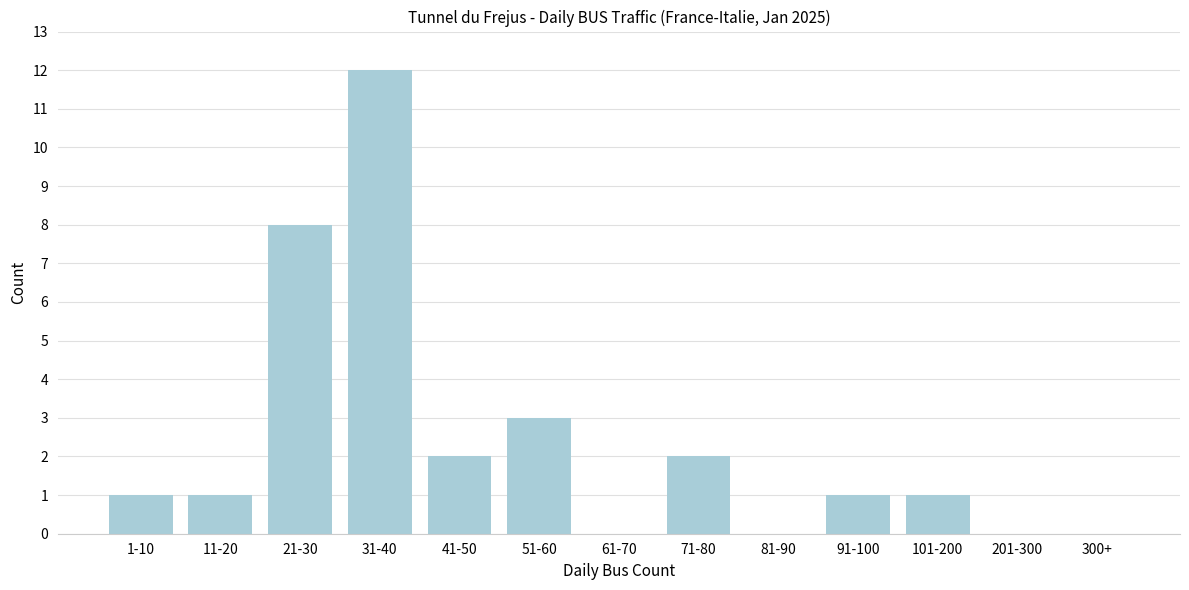

Reading right to left, list all the values displayed in this chart.

300+=0	201-300=0	101-200=1	91-100=1	81-90=0	71-80=2	61-70=0	51-60=3	41-50=2	31-40=12	21-30=8	11-20=1	1-10=1